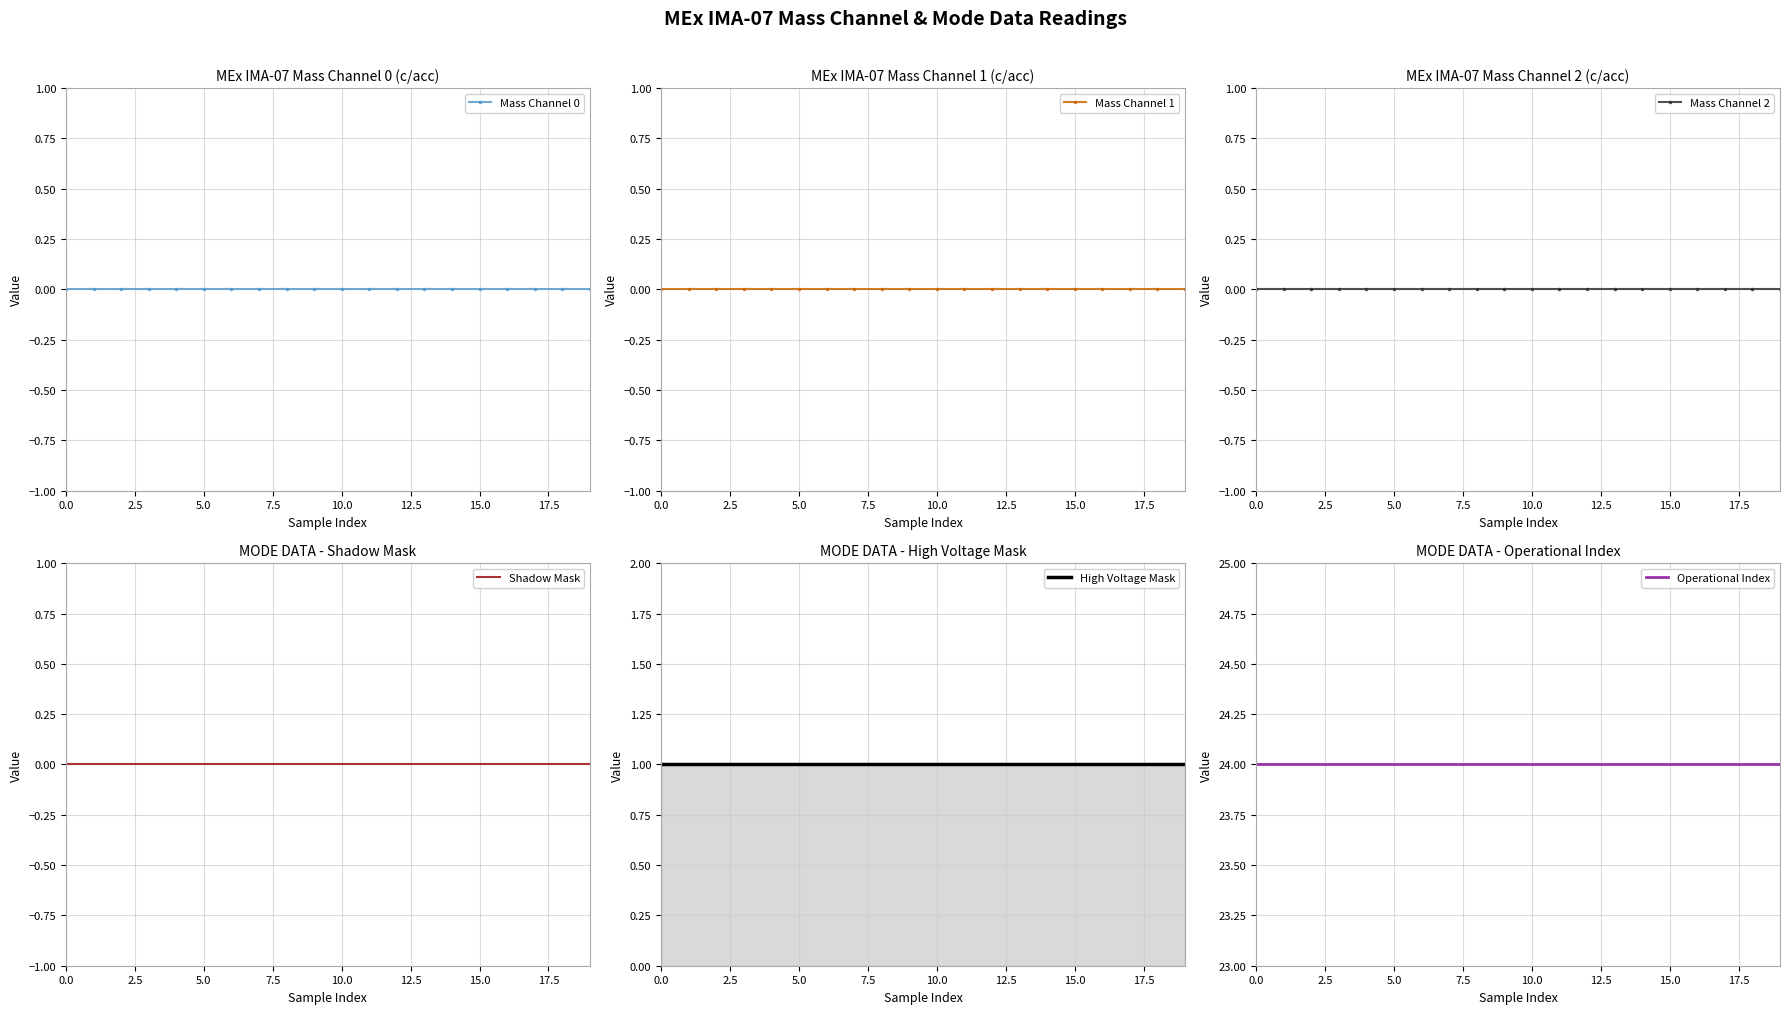

At how many categories does at least one series exceed 20?

20